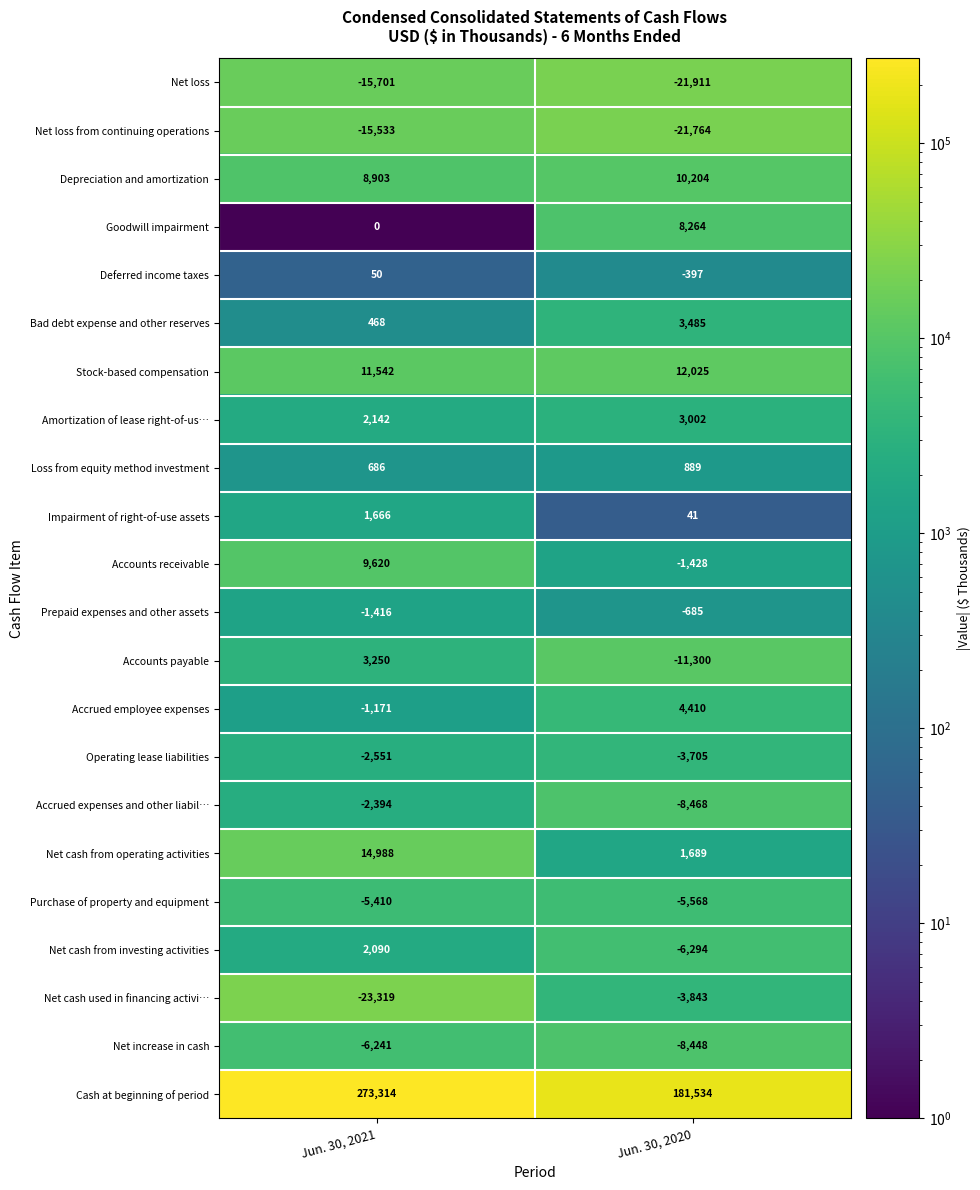

Where is Operating lease liabilities nearest to the value -3128?

Jun. 30, 2021